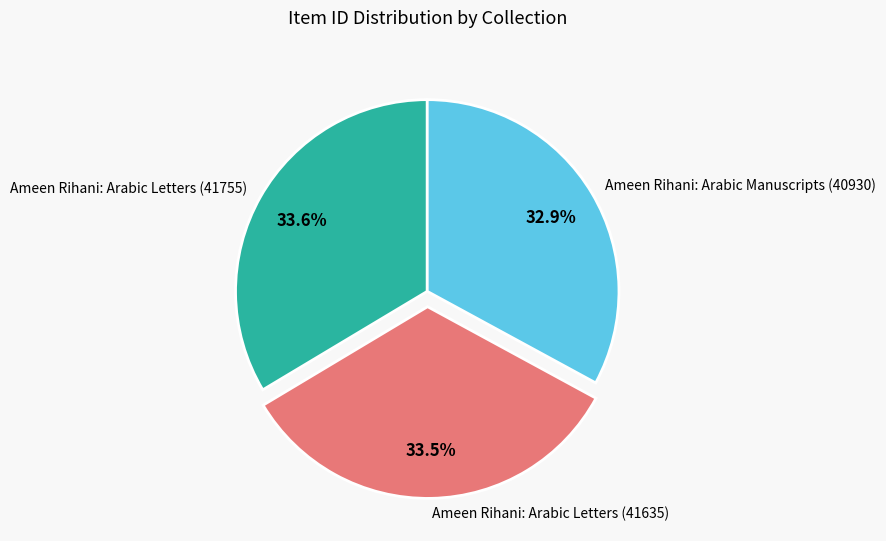

What percentage is the Ameen Rihani: Arabic Letters (41755) slice, to the nearest percent?

34%